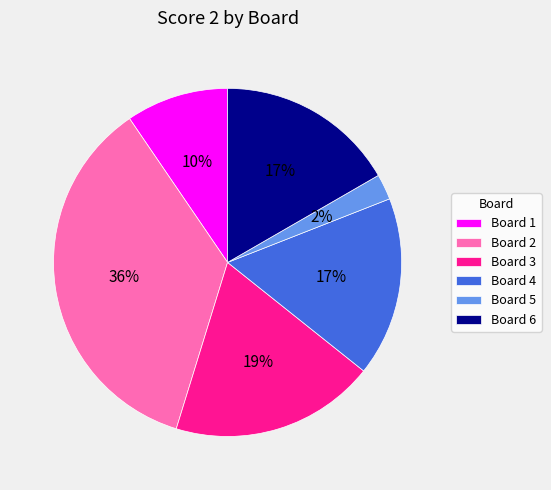

How many slices are in this pie chart?

6